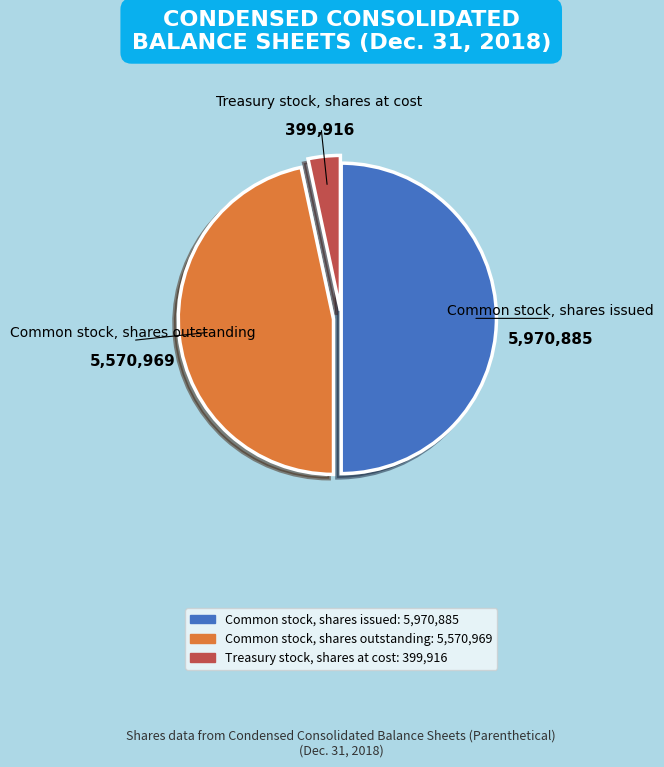

Does Common stock, shares outstanding account for over 50% of the chart?

No